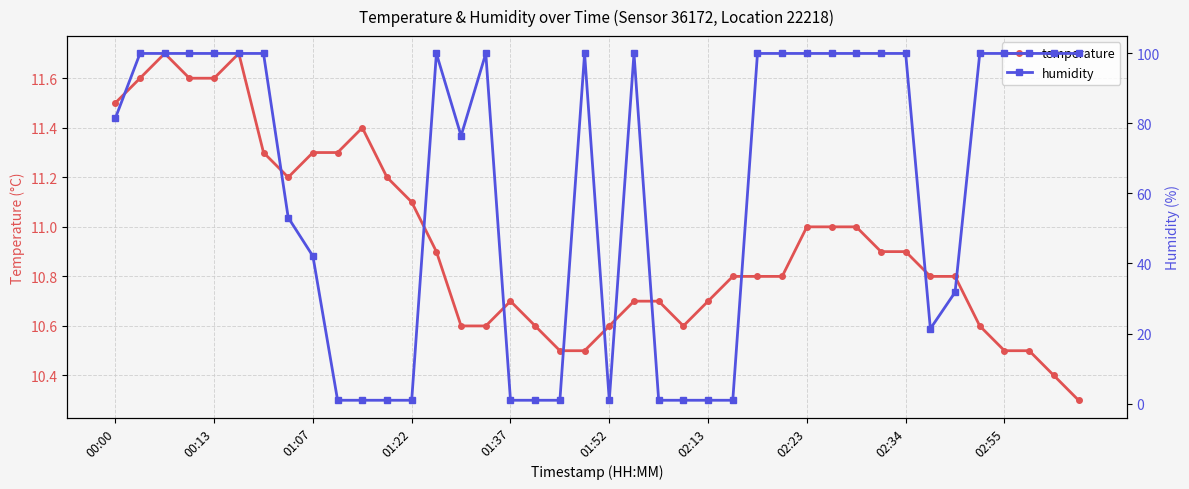

Rank the series by their average value, from highest to lowest.

humidity, temperature